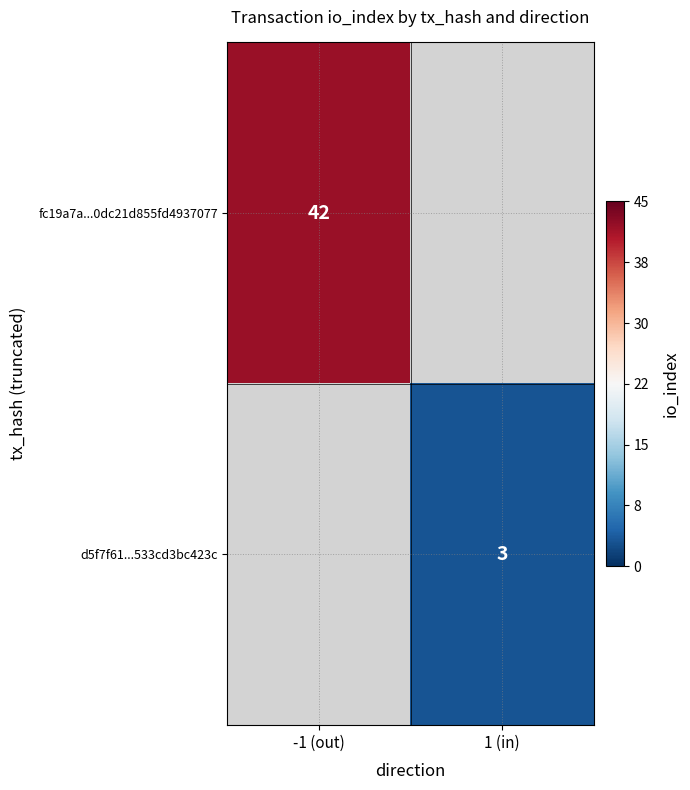

True or false: d5f7f61...533cd3bc423c has a value of 2 at 1 (in).

False